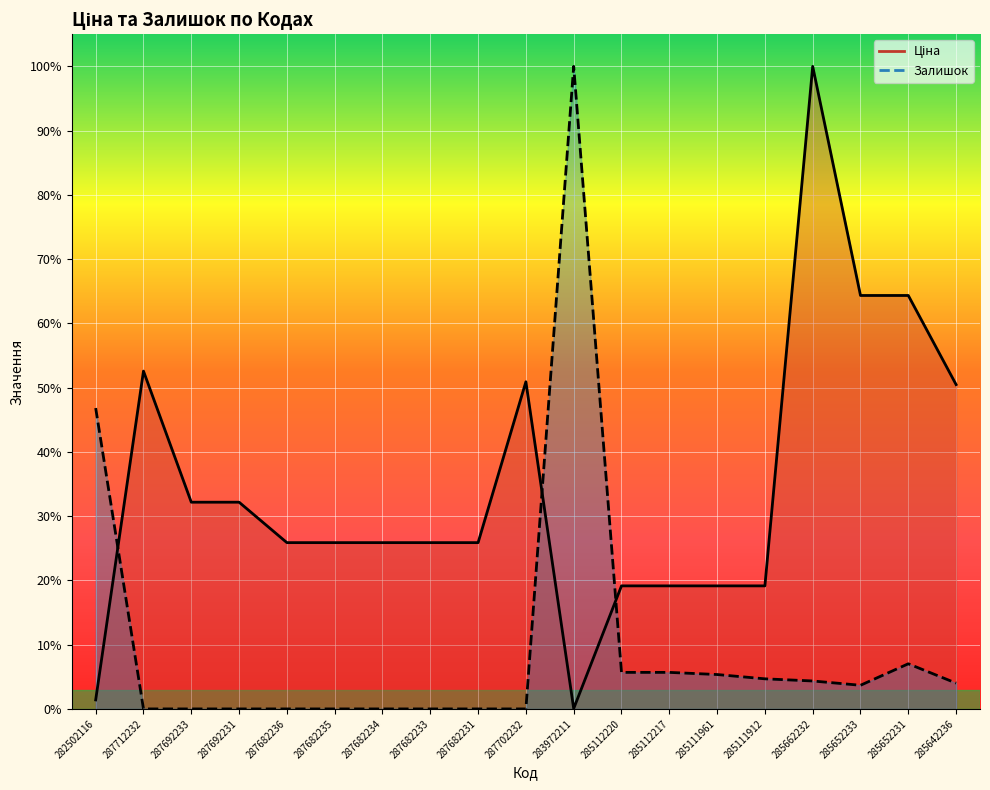

Which series ends up on top after the final intersection of Залишок and Ціна?

Ціна